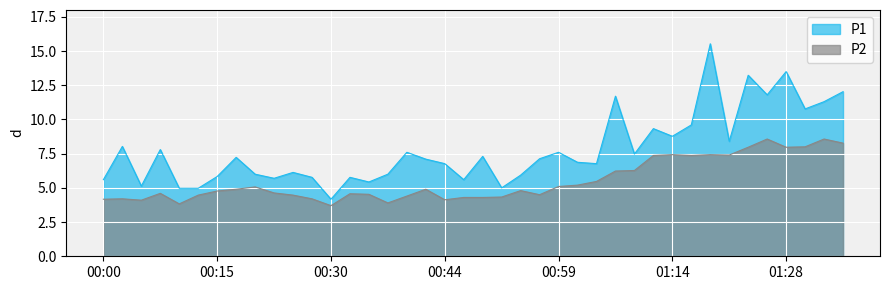

True or false: P1 has more than 0 points higher than both neighbors.

True